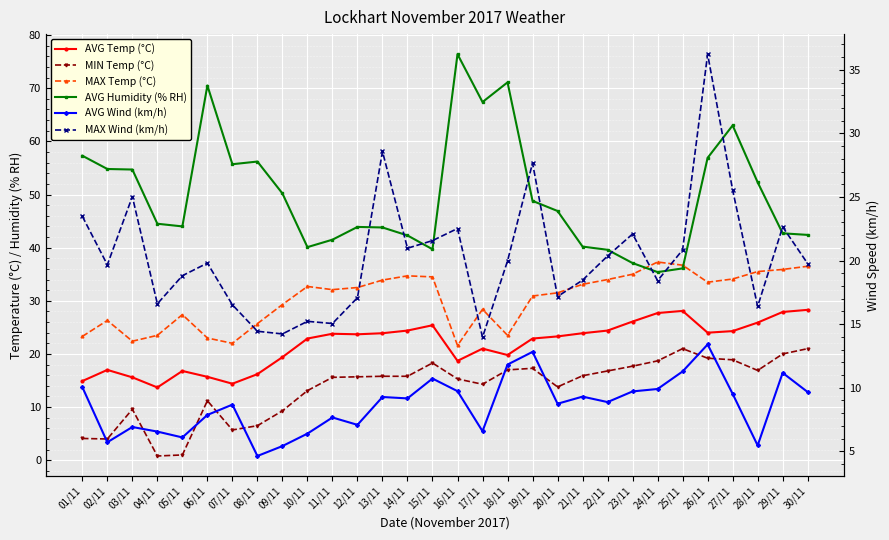

Where does the MAX Wind (km/h) series first go above 19?

01/11